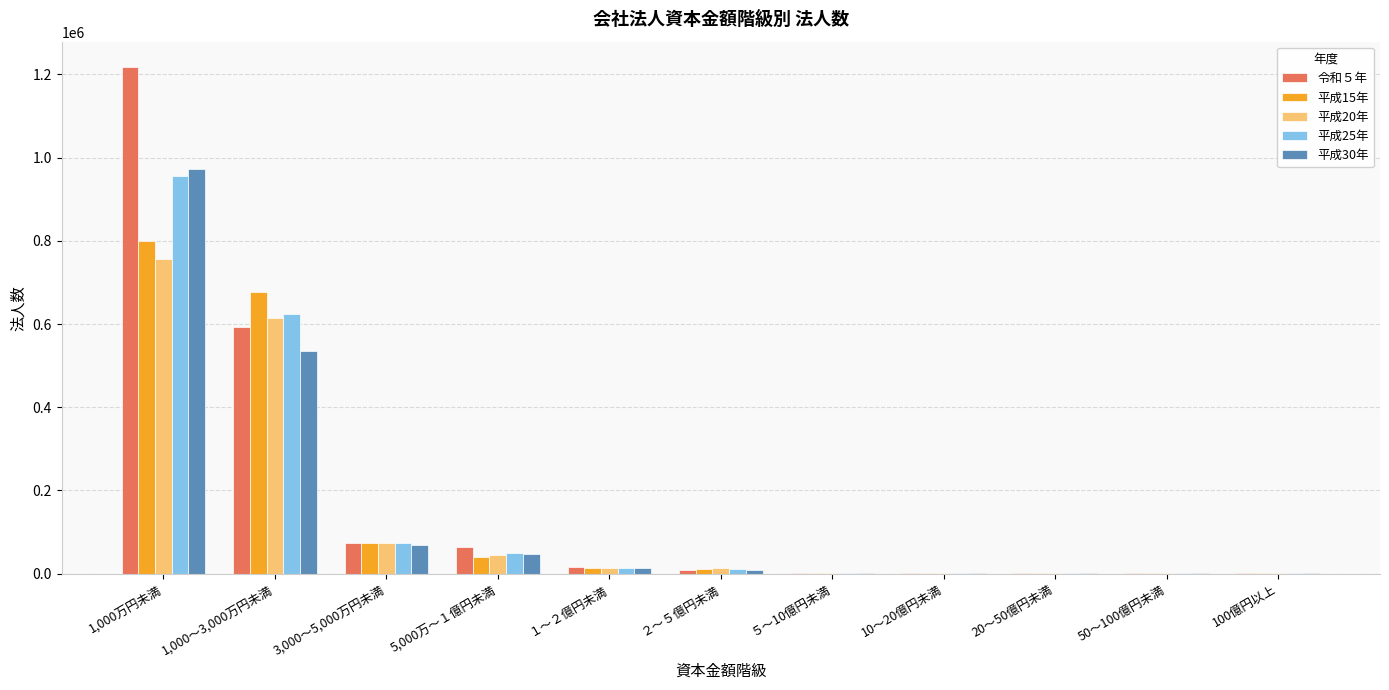

What is the total value across all series at 50～100億円未満?

4510